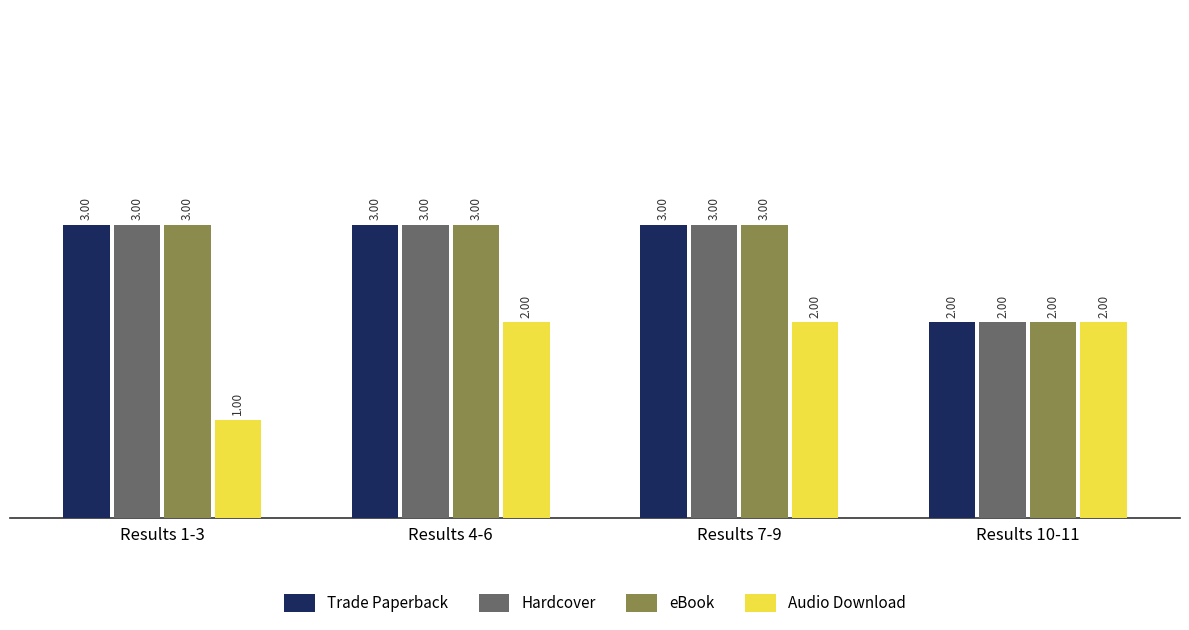

How many bars are there in each group?

4